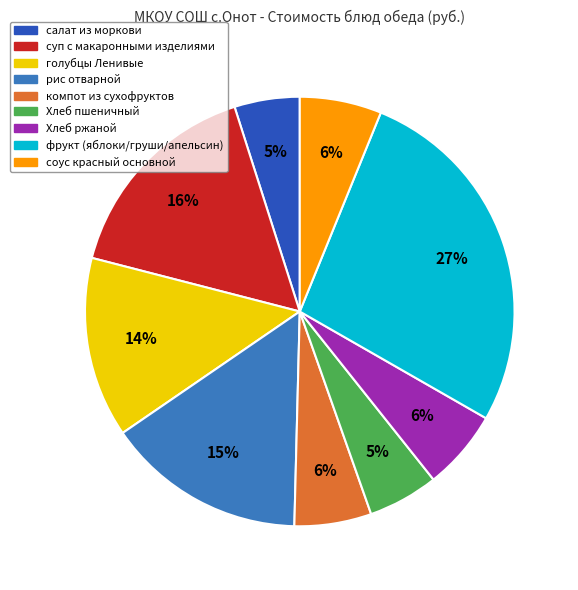

Is there a majority slice in this chart?

No